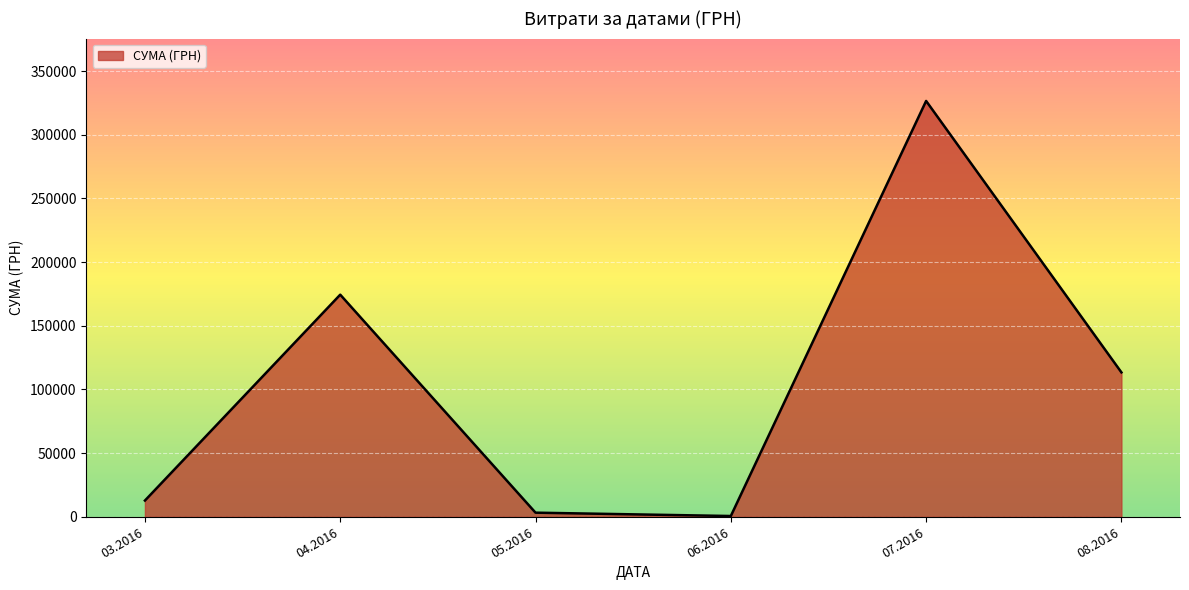

Which has a higher value, 08.2016 or 07.2016?

07.2016